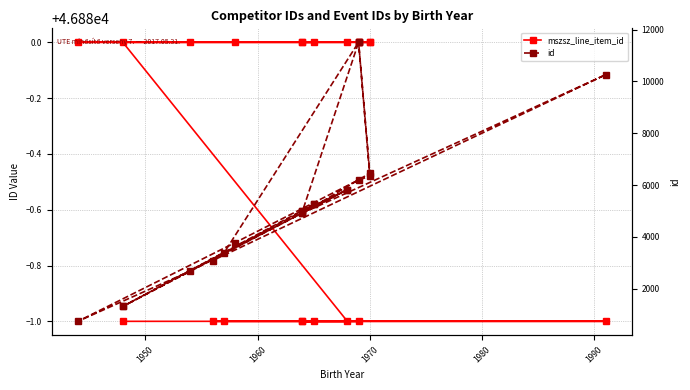

Which has a higher value, 1980 or 1960?

1980